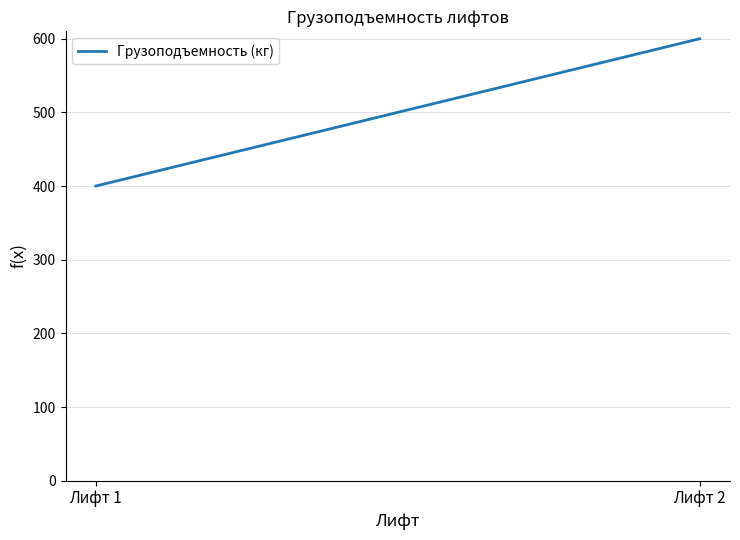

What is the sum of the values at Лифт 2 and Лифт 1?

1000